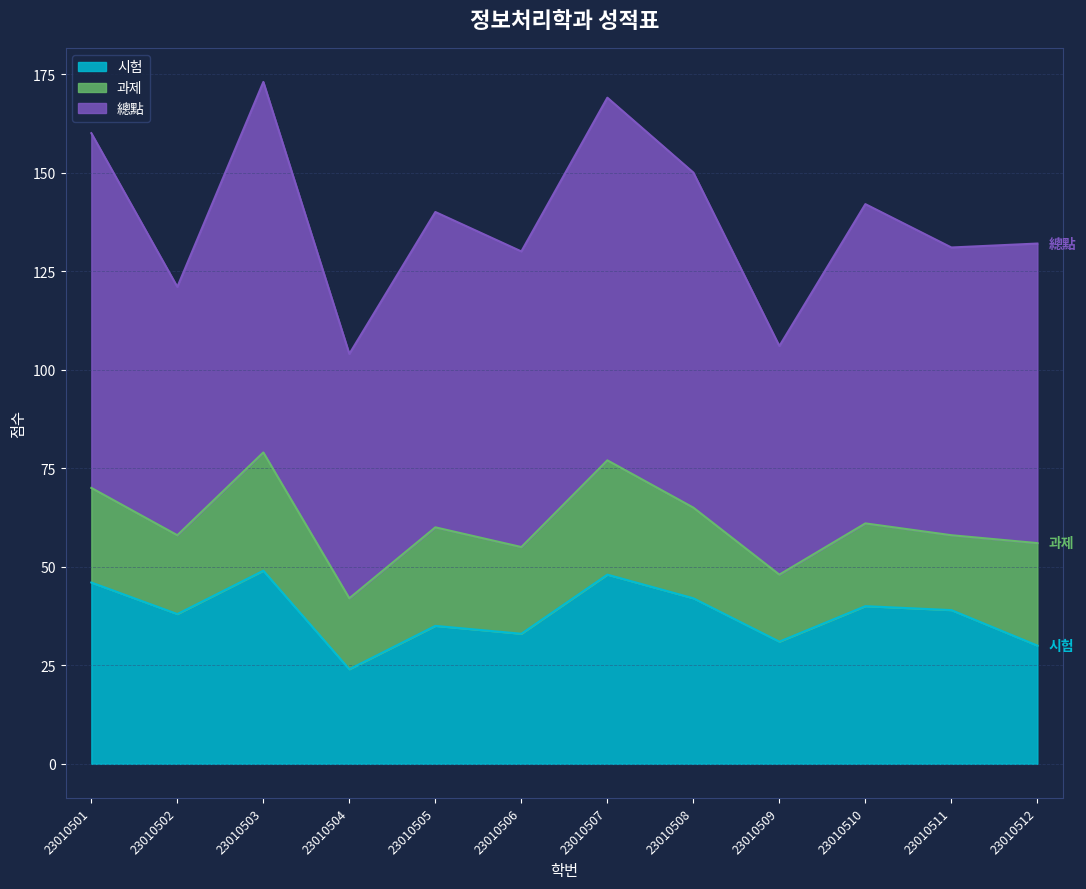

Rank the series at 23010501 from lowest to highest value.

과제, 시험, 總點